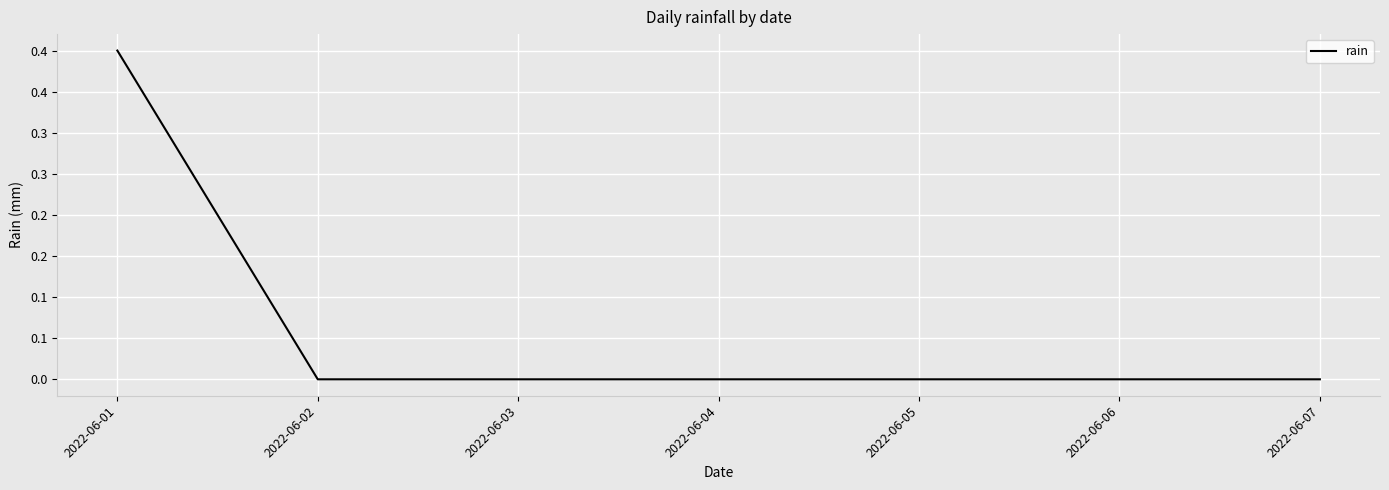

Rank the categories by value from lowest to highest.

2022-06-02, 2022-06-03, 2022-06-04, 2022-06-05, 2022-06-06, 2022-06-07, 2022-06-01